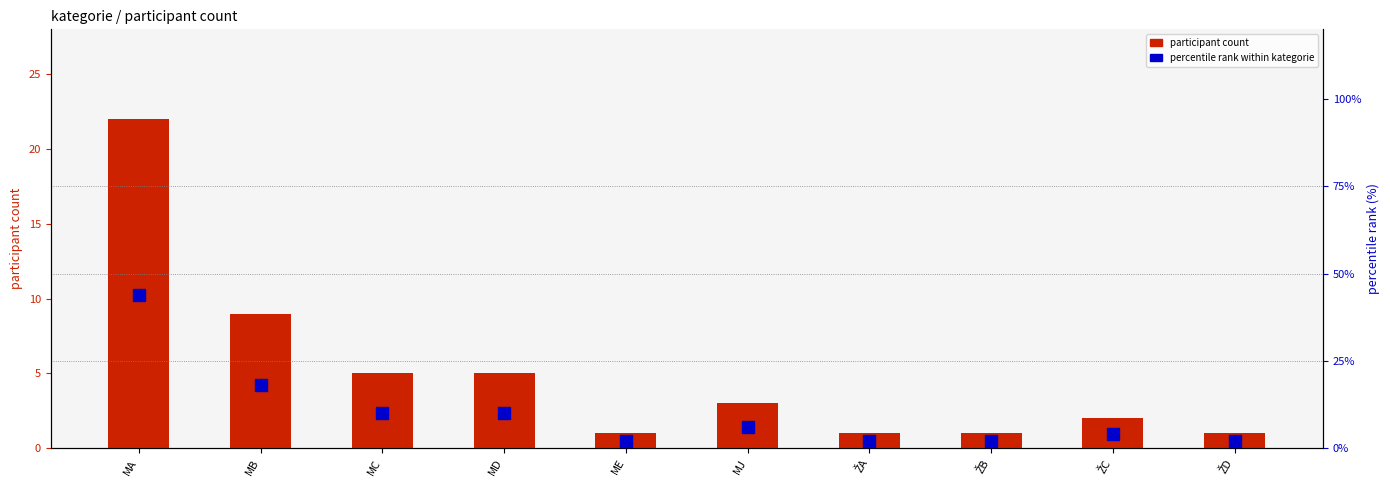

What is the average value of the percentile within kategorie series?

10